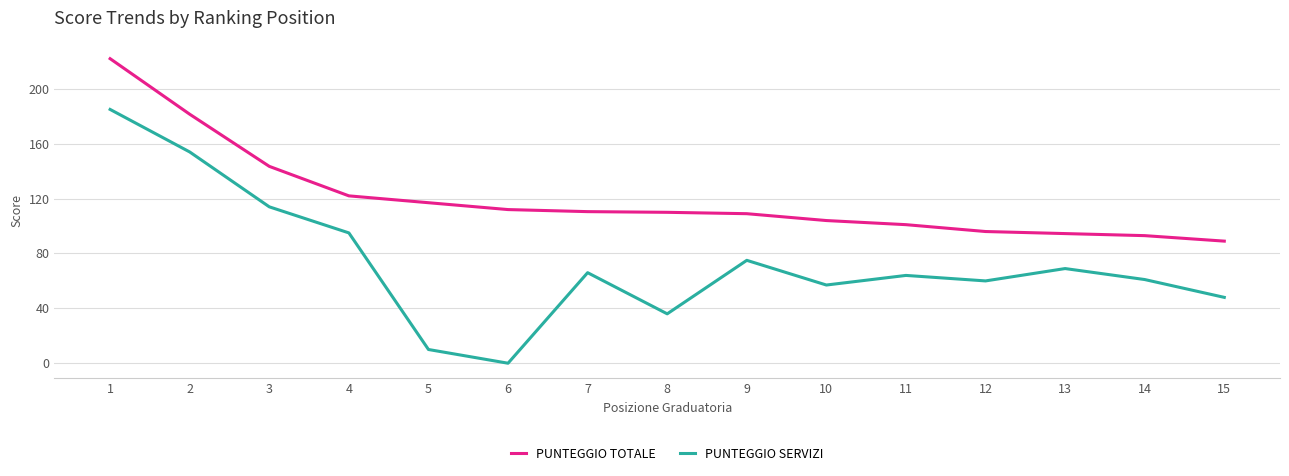

What is the spread (max minus min) of values at 8?

74.0